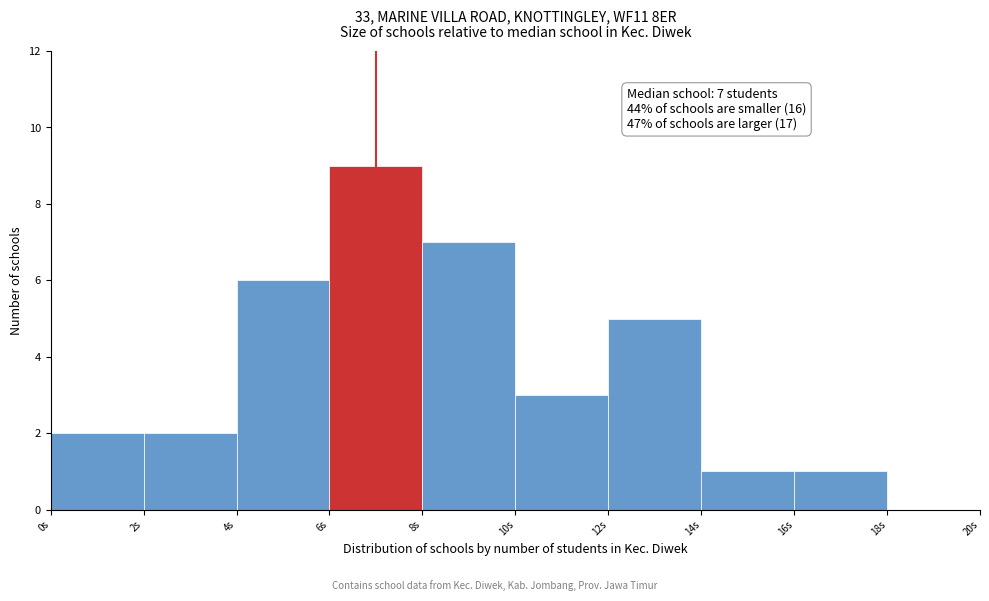

Which range on the x-axis has the tallest bar?

6 to 8